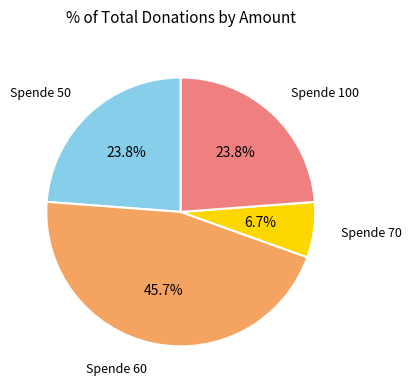

Does any single category account for the majority?

No